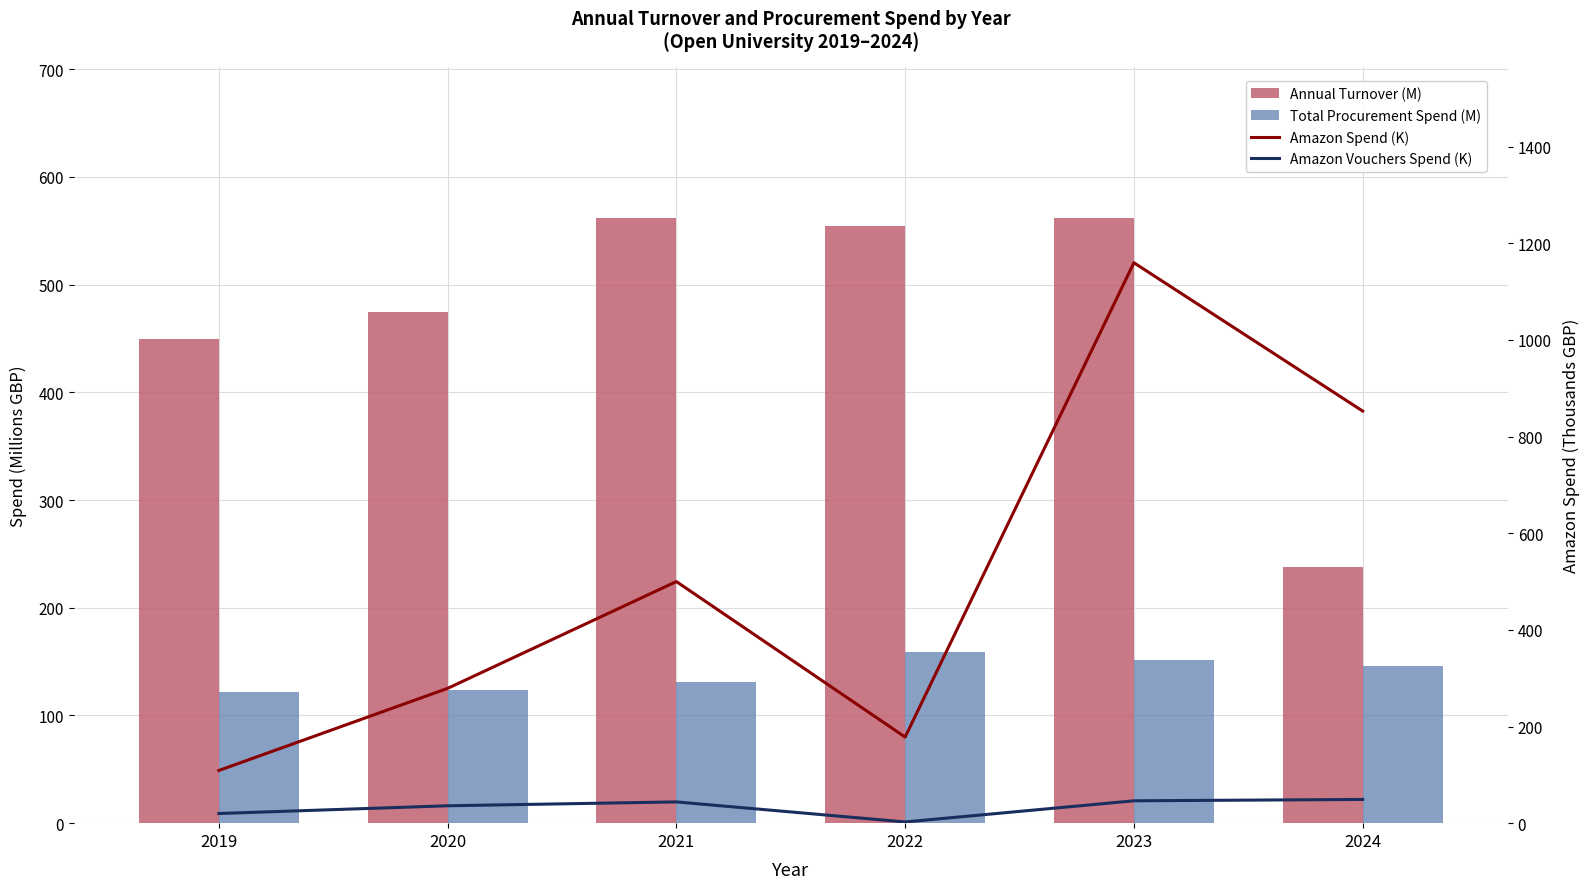

Which series has the largest total across all categories?

Amazon Spend (K)